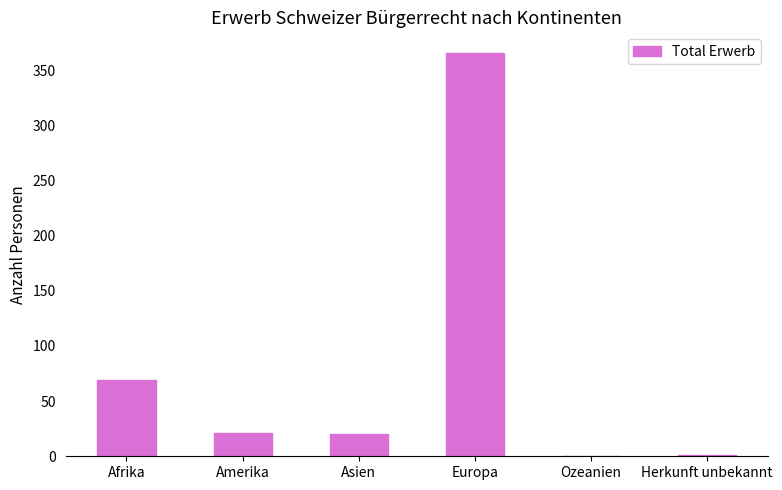

The value at Ozeanien is 0. True or false?

True